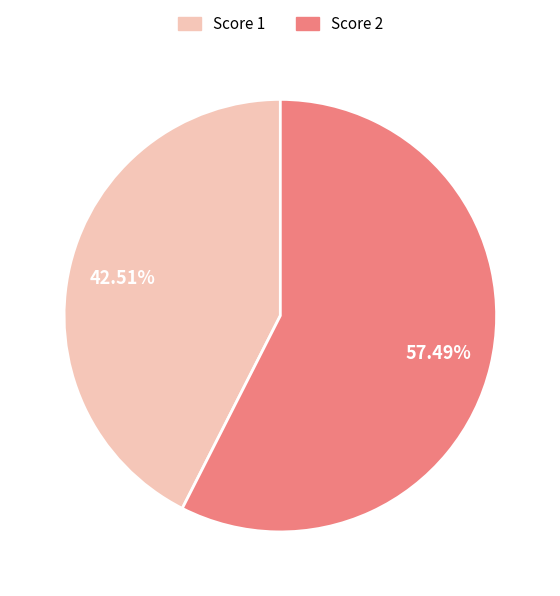

Does any single category account for the majority?

Yes